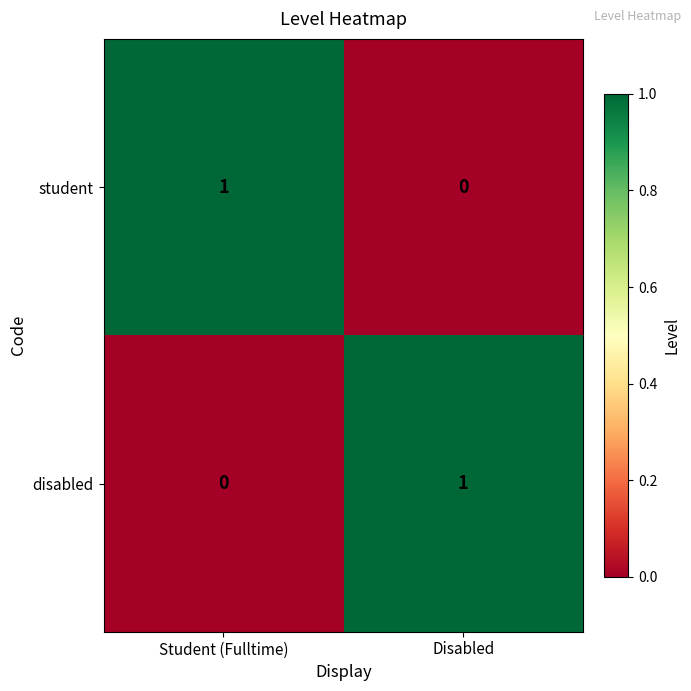

Rank the categories by student value from lowest to highest.

Disabled, Student (Fulltime)